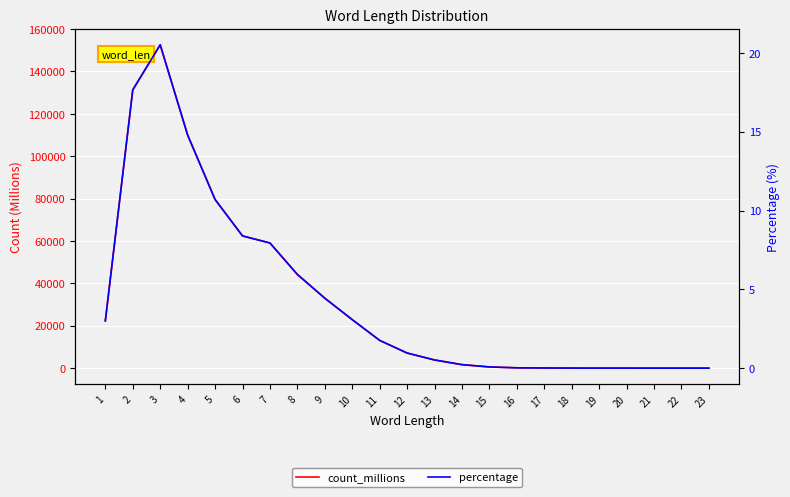

True or false: count_millions has more than 2 interior local peaks.

False